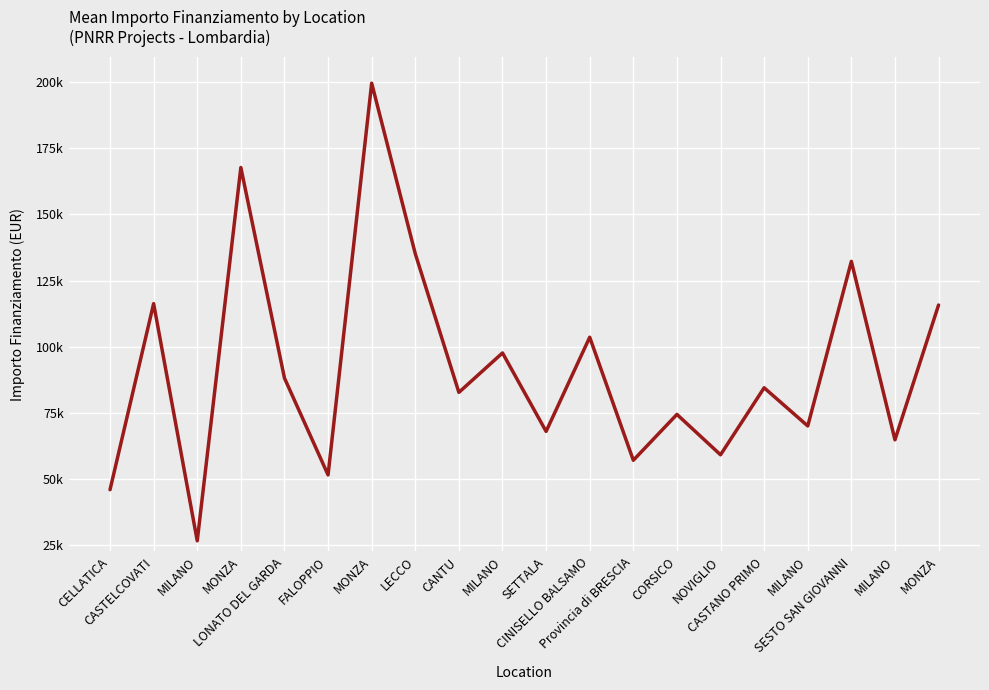

Does the chart display data point markers on the line(s)?

No